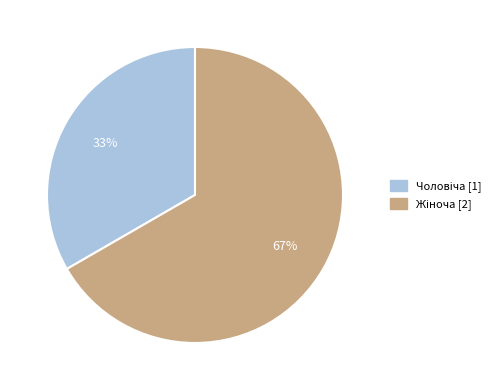

To the nearest percent, what is the average slice percentage?

50%